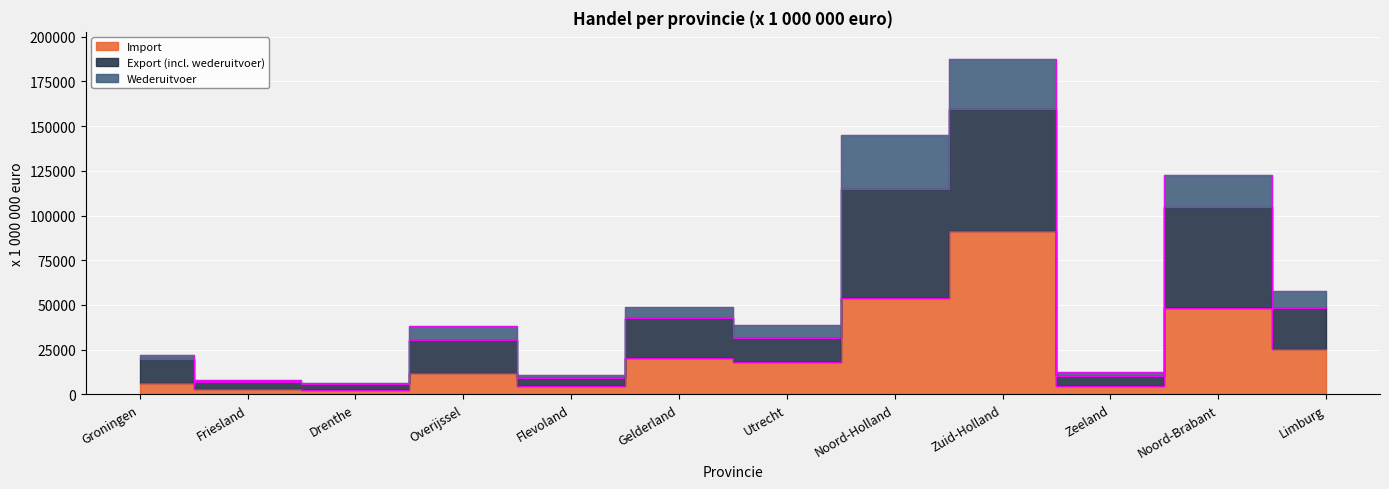

Rank the categories by Import value from highest to lowest.

Zuid-Holland, Noord-Holland, Noord-Brabant, Limburg, Gelderland, Utrecht, Overijssel, Groningen, Flevoland, Zeeland, Friesland, Drenthe